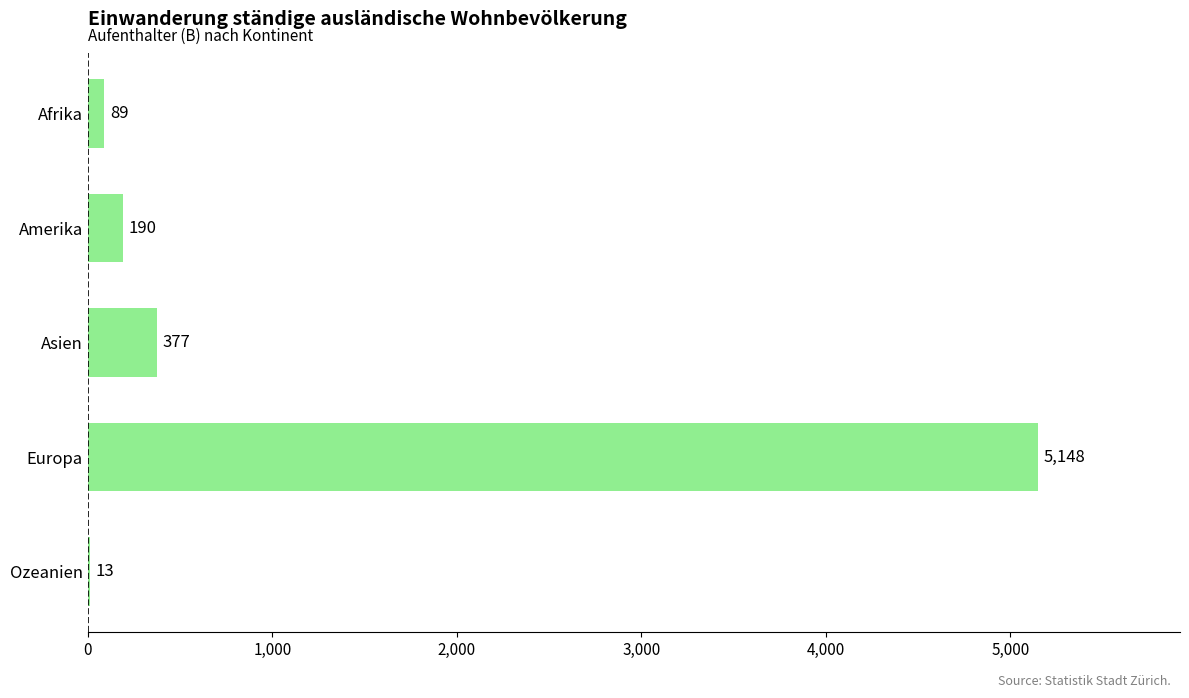

Which has a higher value, Asien or Europa?

Europa